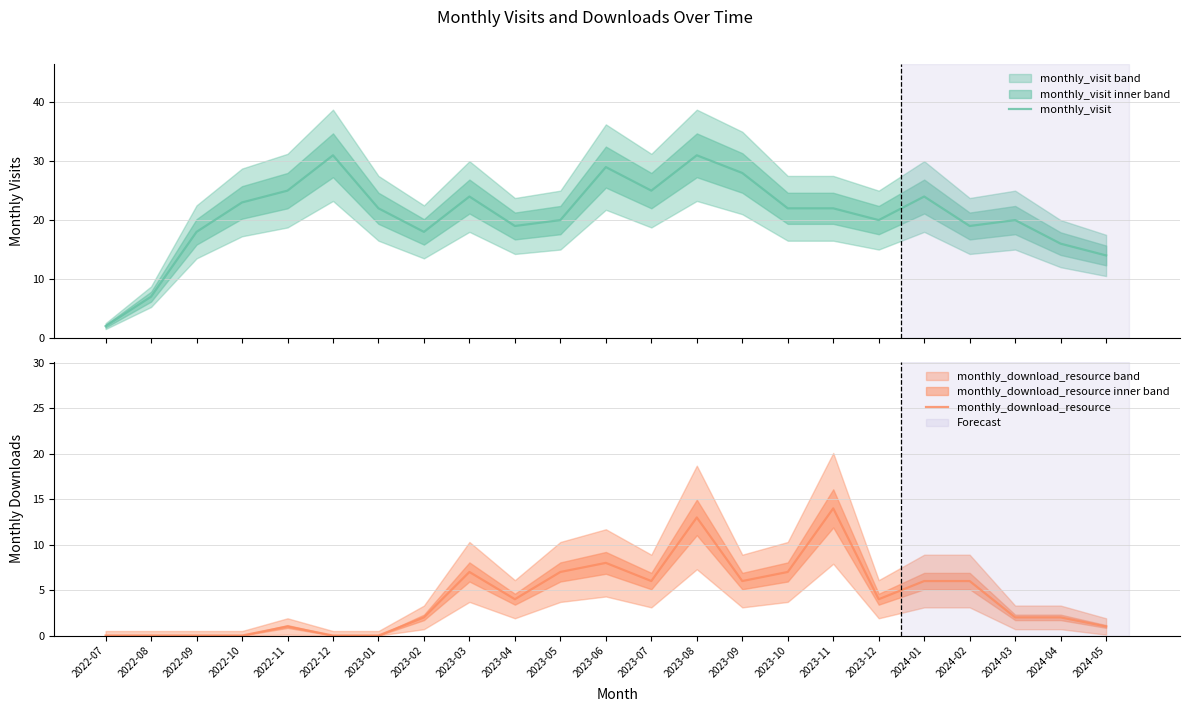

True or false: monthly_visit has a value of 36 at 2023-01.

False